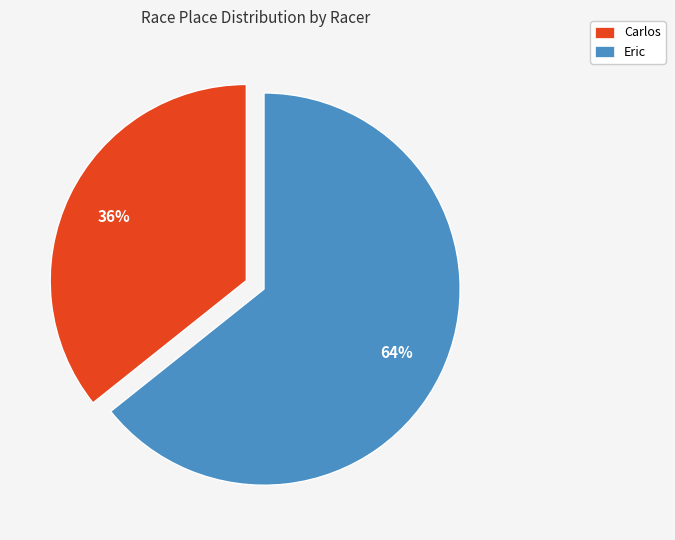

What is the largest slice in the pie chart?

Eric